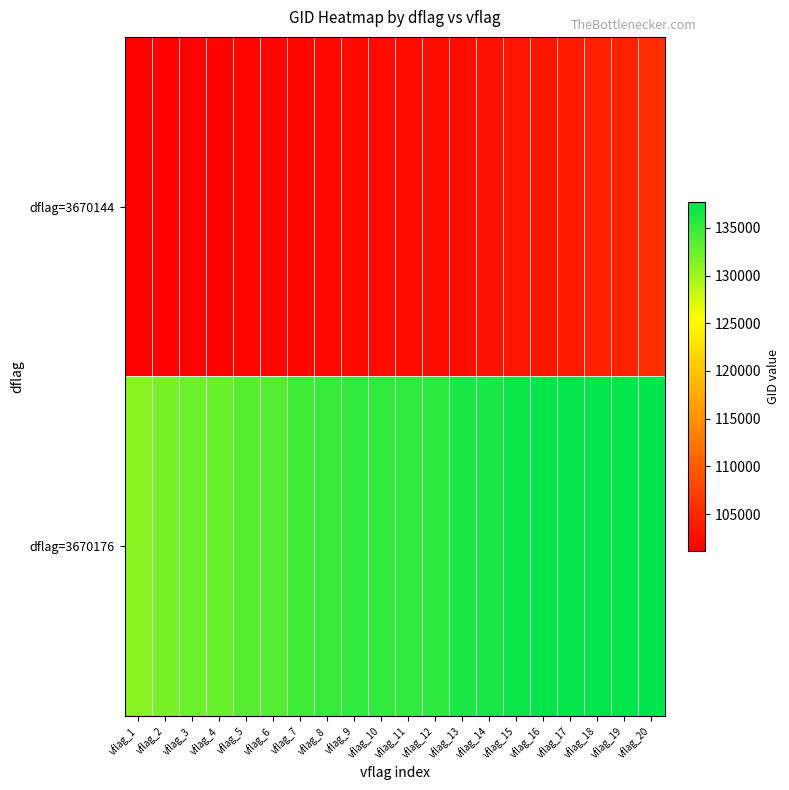

At how many categories does at least one series exceed 137314?

4